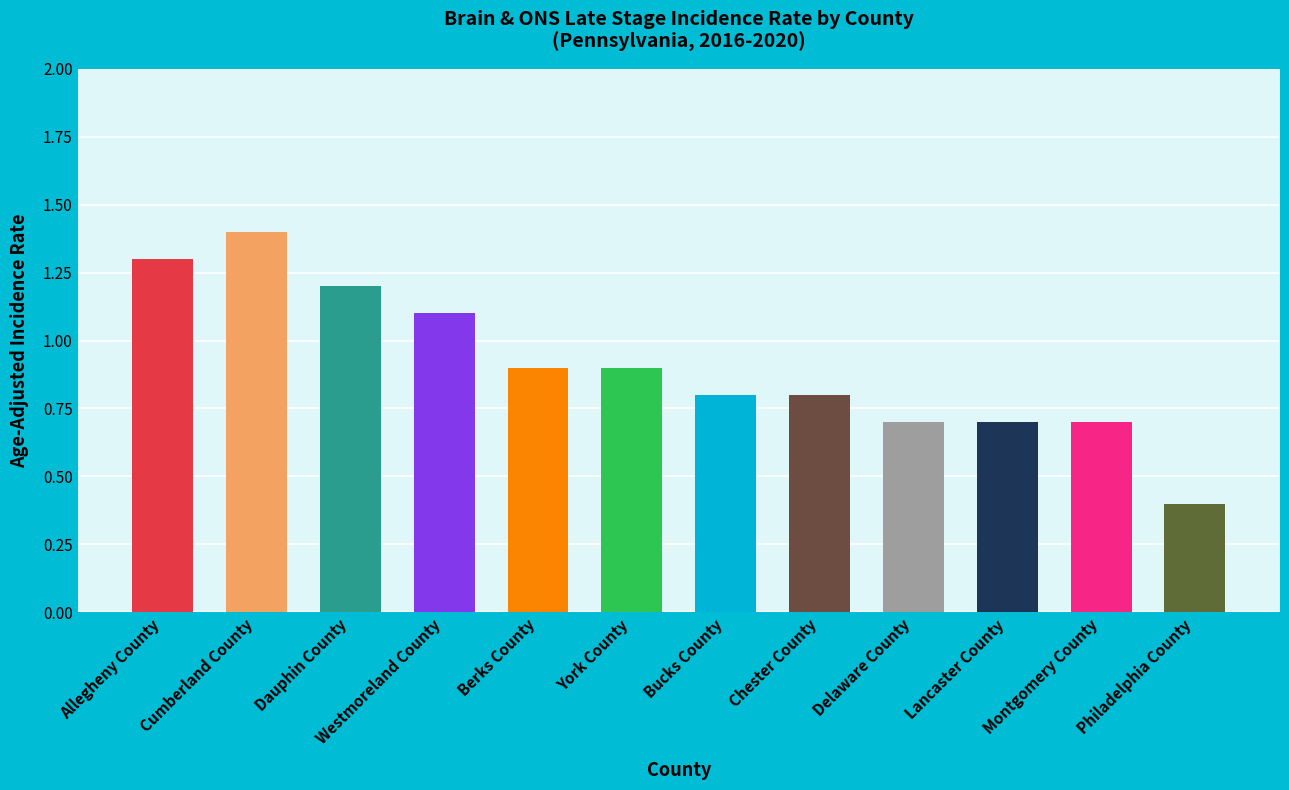

True or false: the data shows 0.4 at Philadelphia County.

True